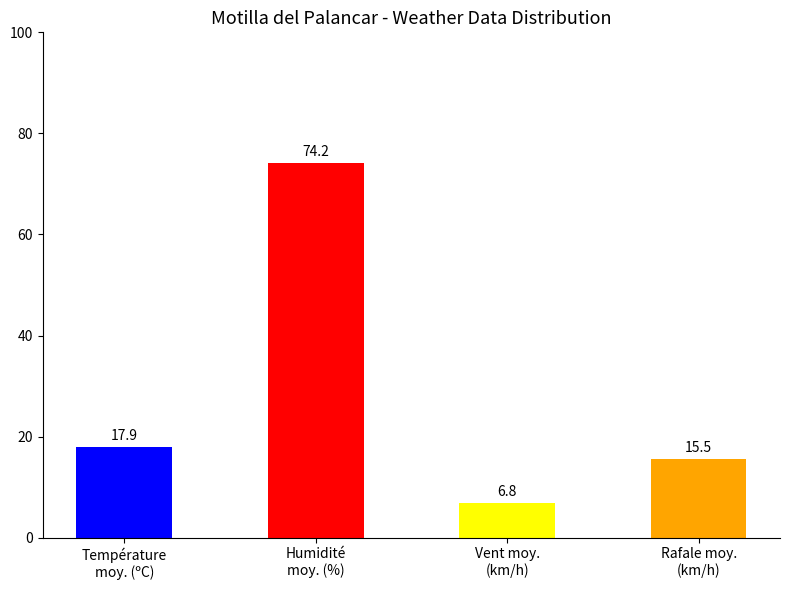

What is the minimum value shown in the chart?

6.8